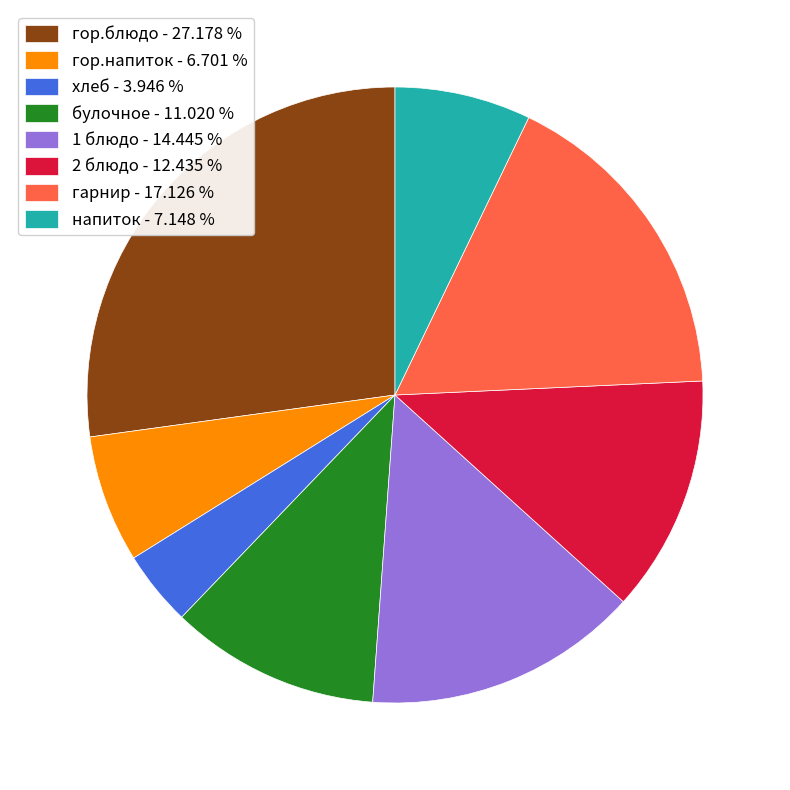

True or false: гарнир accounts for 6% of the total.

False